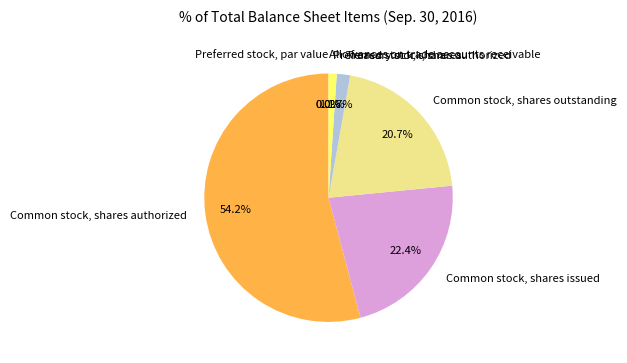

Approximately how many times larger is the value at Common stock, shares issued compared to Common stock, par value?

10542000.0